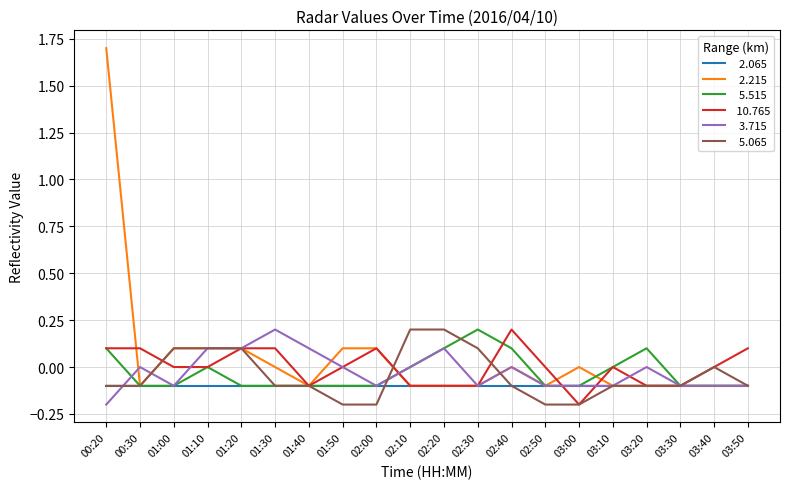

What is the maximum value shown in the chart?

1.7